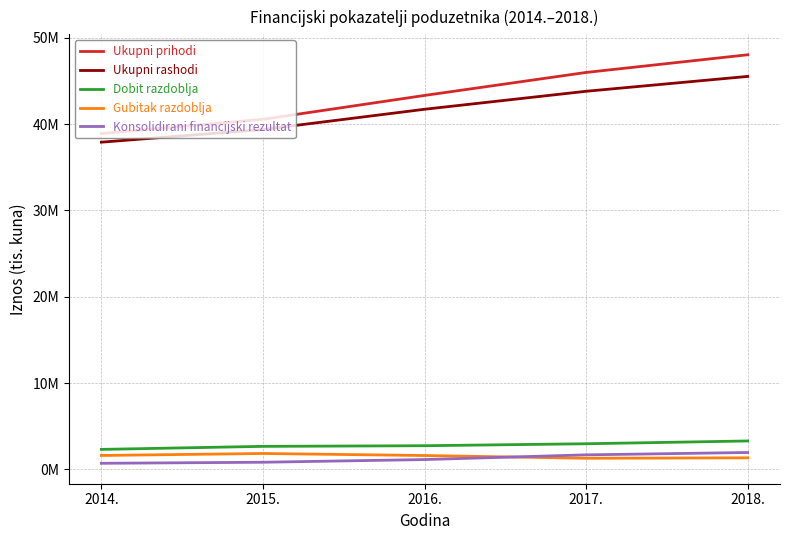

The Ukupni rashodi series shows 61241807.1 at 2018.. True or false?

False